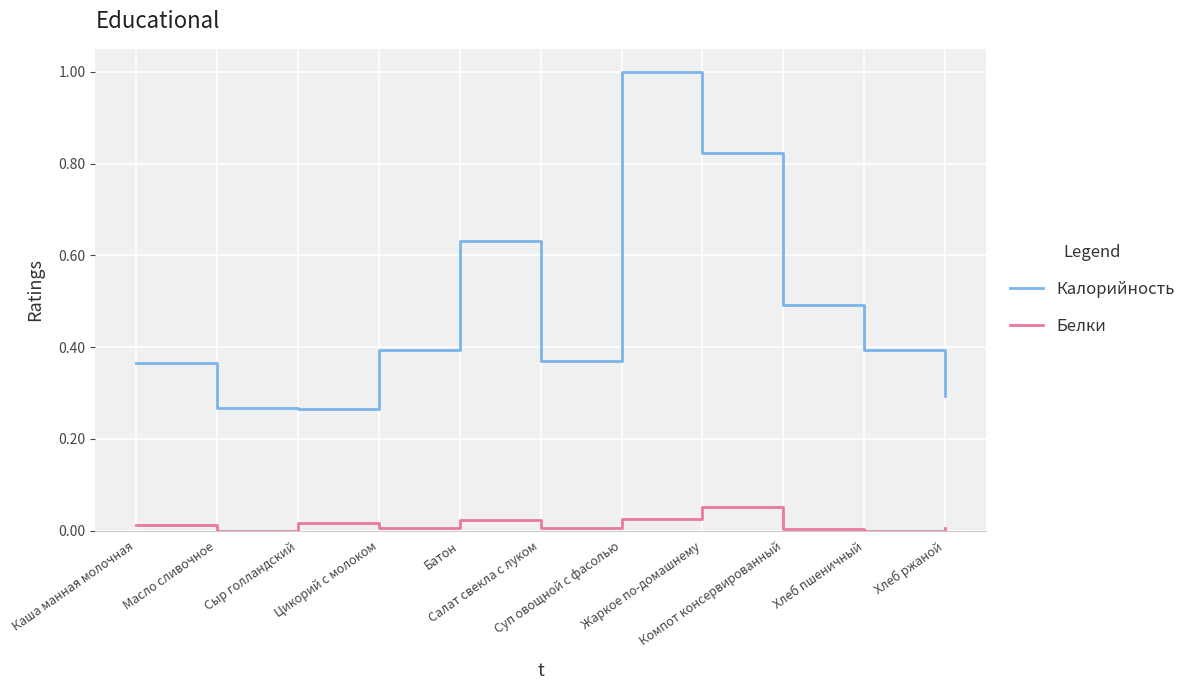

Is this an area chart (filled region under the line)?

No